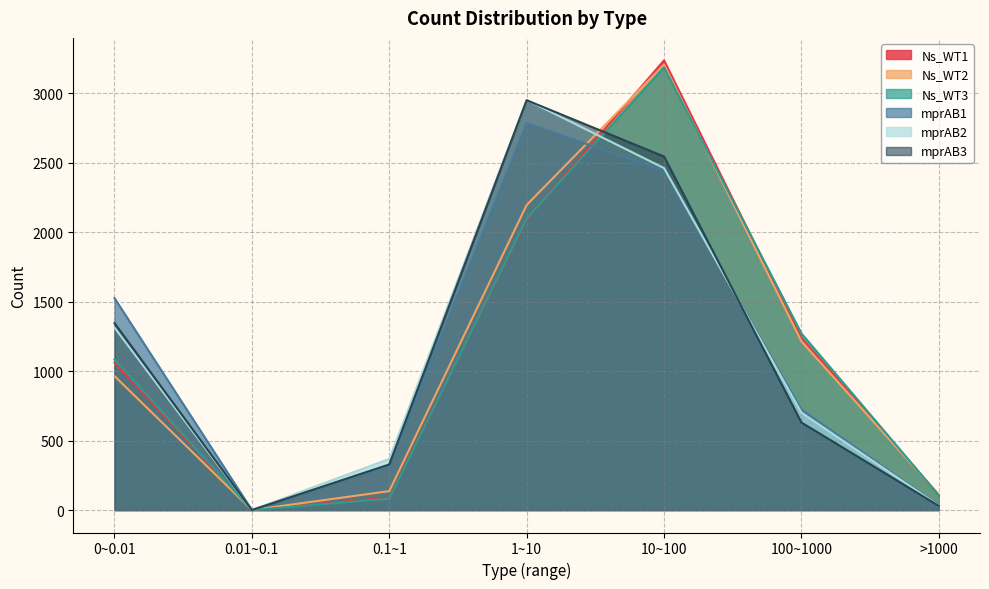

At which label does mprAB3 reach its peak?

1~10